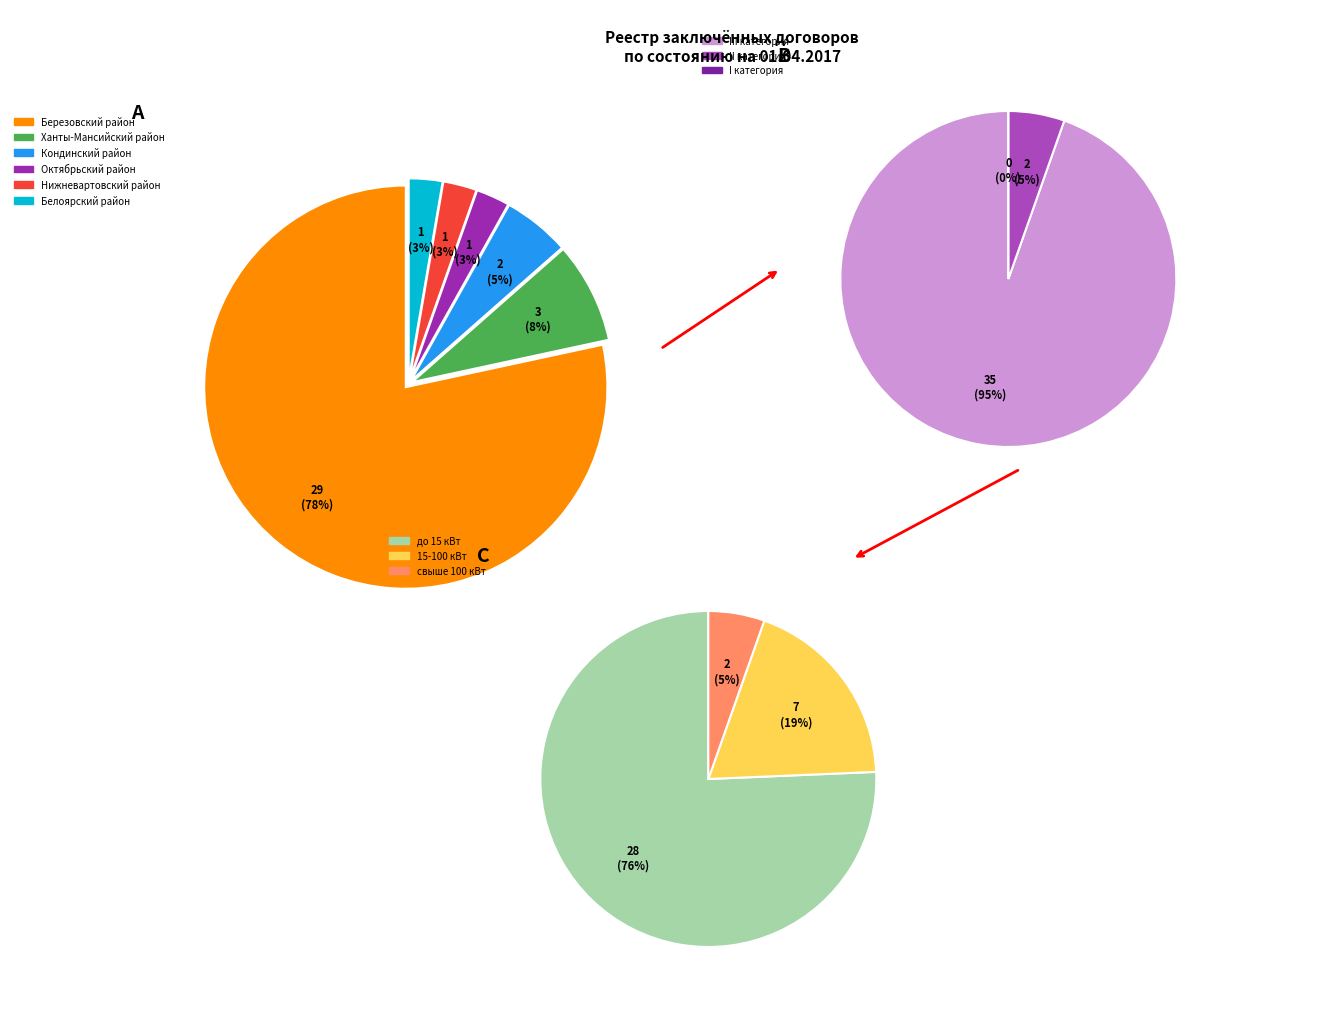

What percentage is NOT represented by Кондинский район?

94.6%